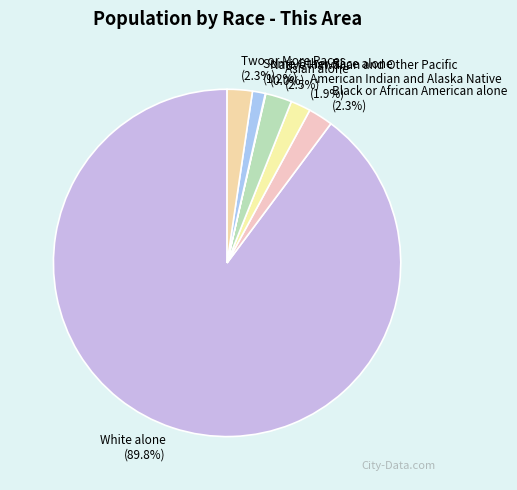

Is there a majority slice in this chart?

Yes